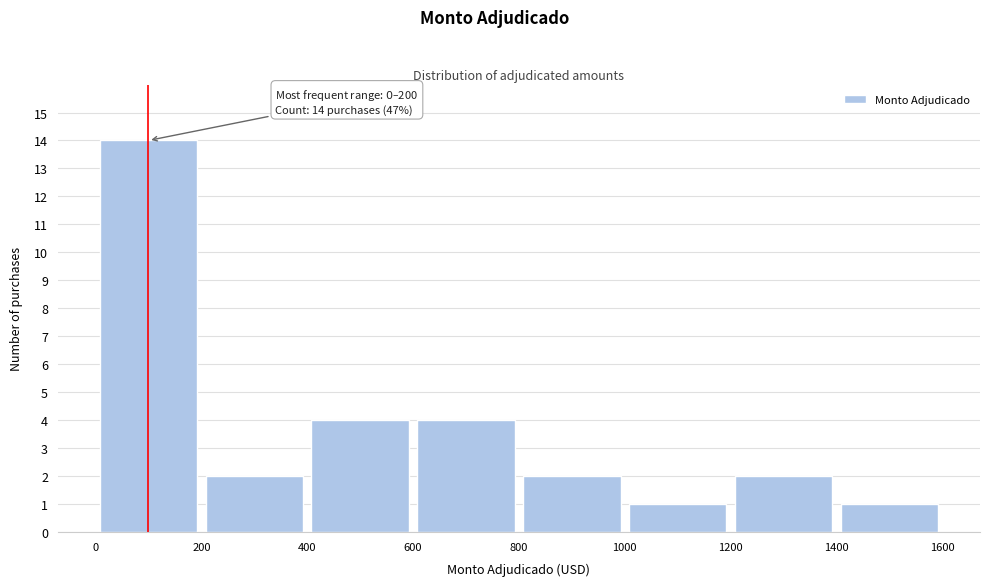

Over which range of the x-axis is the bar tallest?

0 to 200